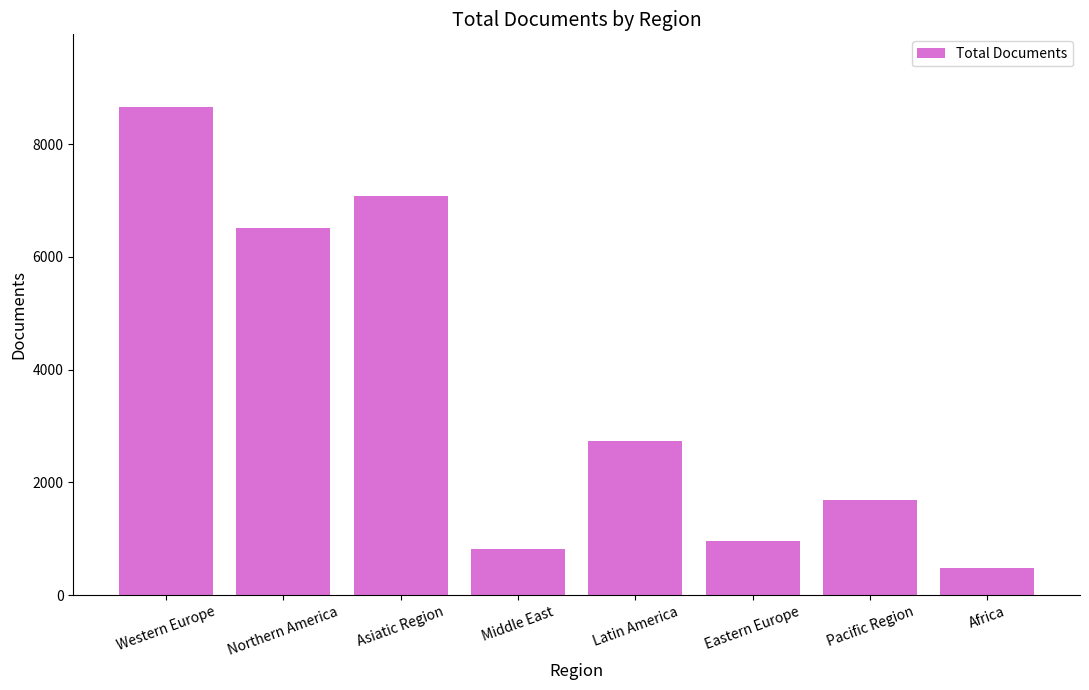

What value does the data have at Middle East?

813